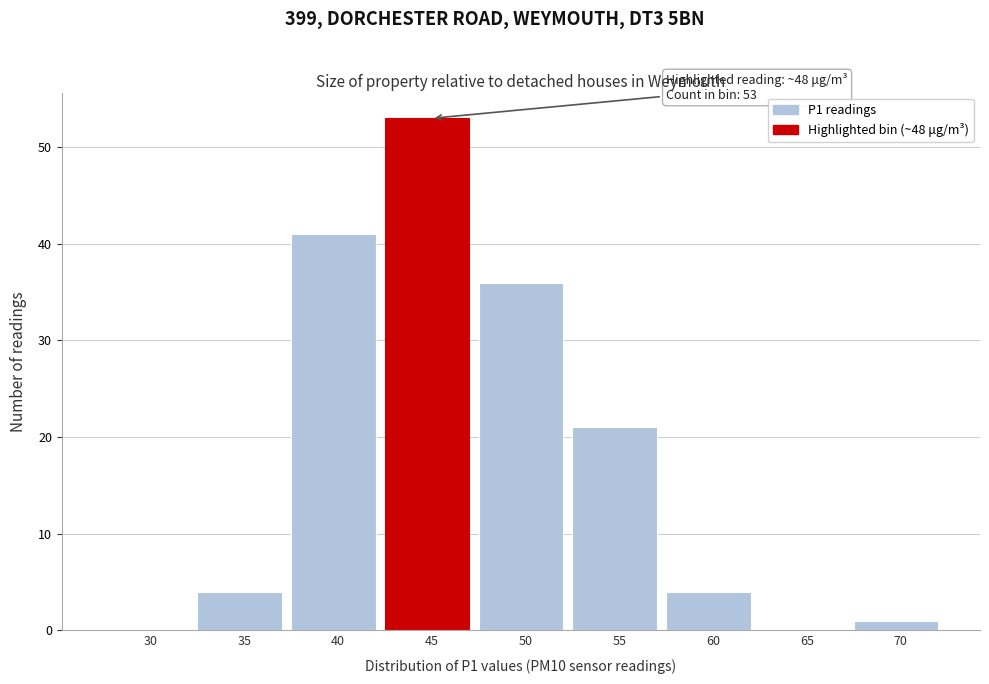

Reading left to right, list all the values displayed in this chart.

30=0	35=4	40=41	45=53	50=36	55=21	60=4	65=0	70=1